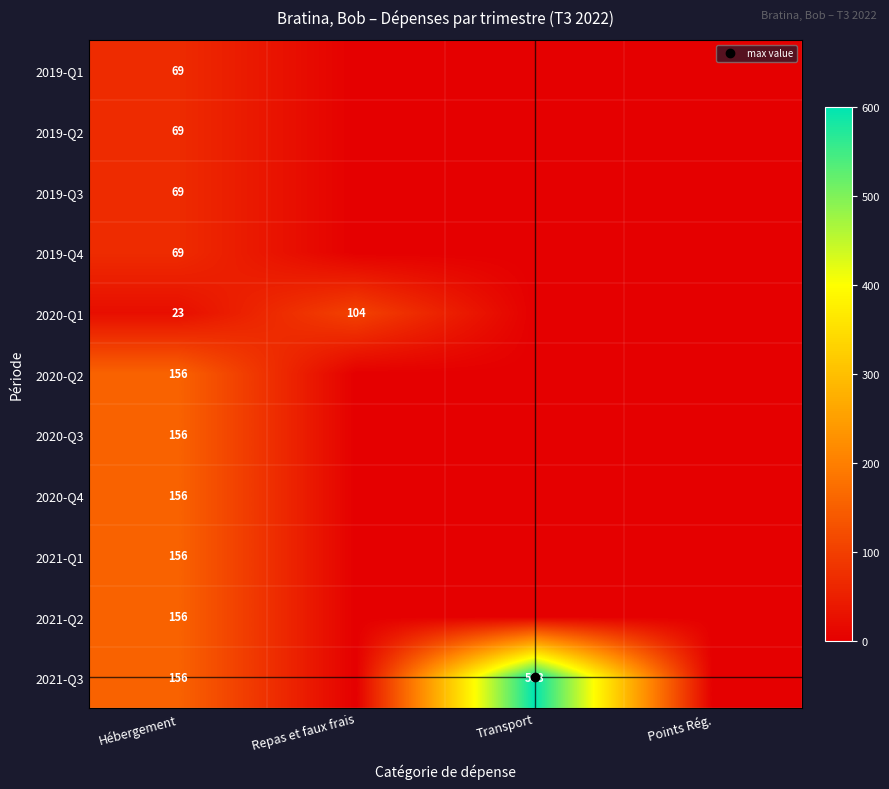

Rank the series by their maximum value, from highest to lowest.

2021-Q3, 2020-Q2, 2020-Q3, 2020-Q4, 2021-Q1, 2021-Q2, 2020-Q1, 2019-Q1, 2019-Q2, 2019-Q3, 2019-Q4